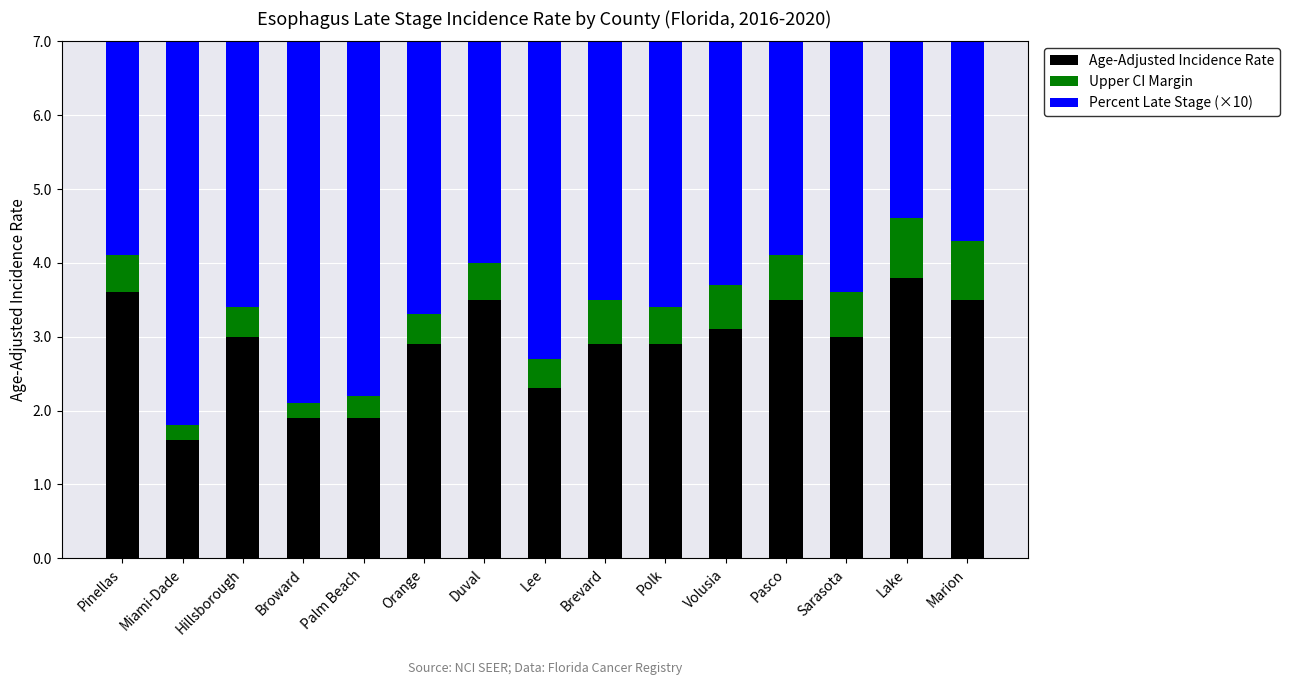

Rank the series at Marion from highest to lowest value.

Percent Late Stage (×10), Age-Adjusted Incidence Rate, Upper CI Margin